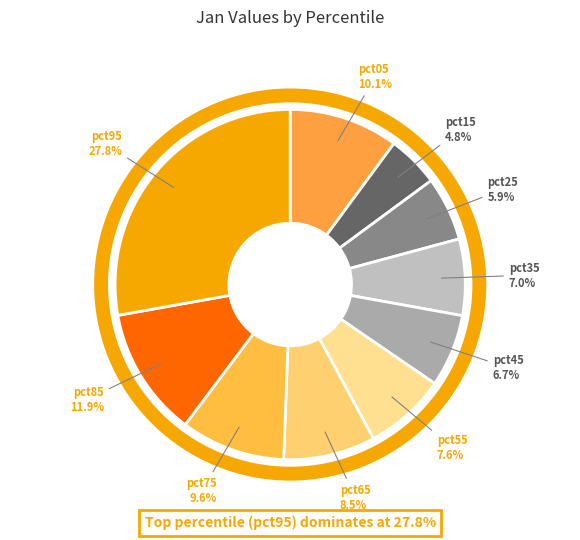

To the nearest percent, what portion does pct75 represent?

10%